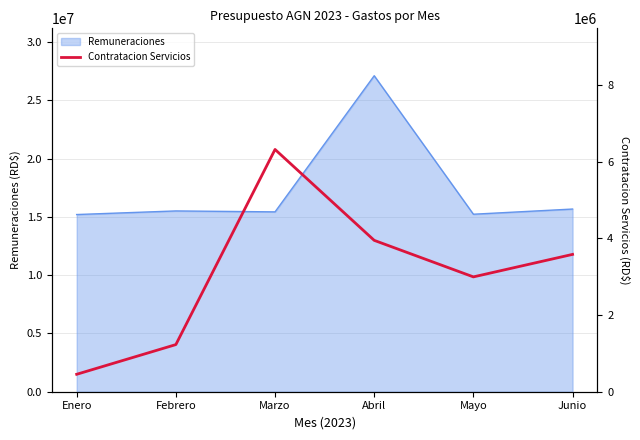

The value at Abril is 3945093.6. True or false?

True